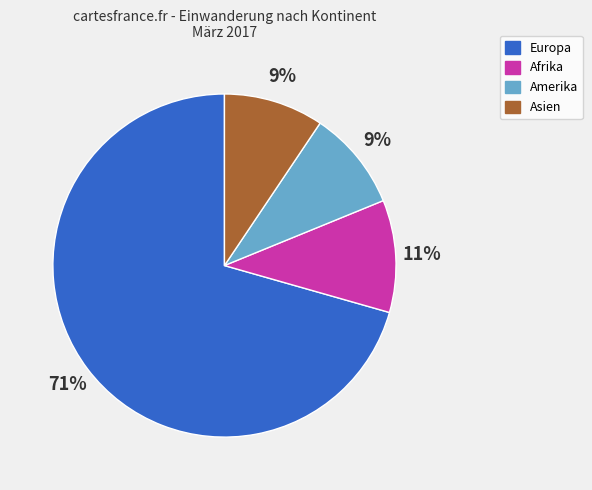

How many segments does this pie chart have?

4